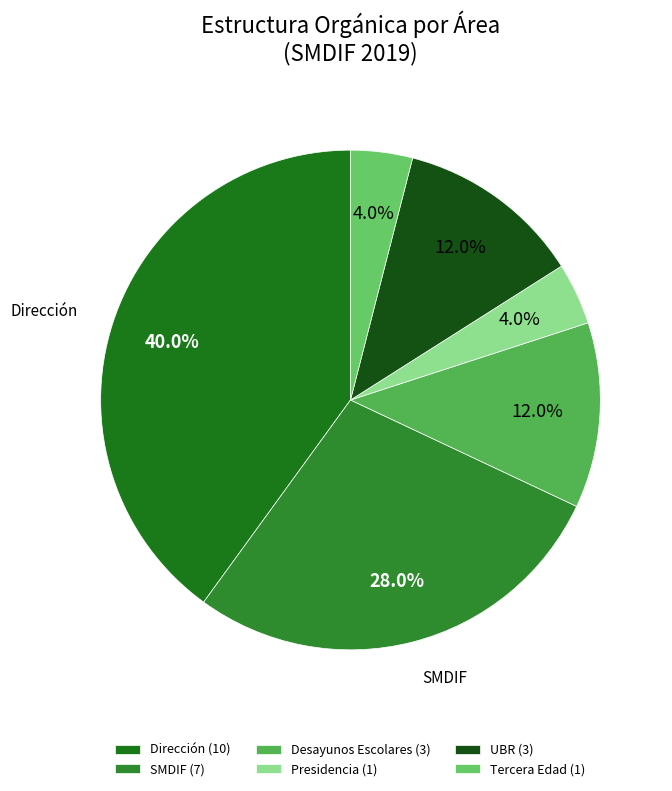

What is the largest slice in the pie chart?

Dirección (10)